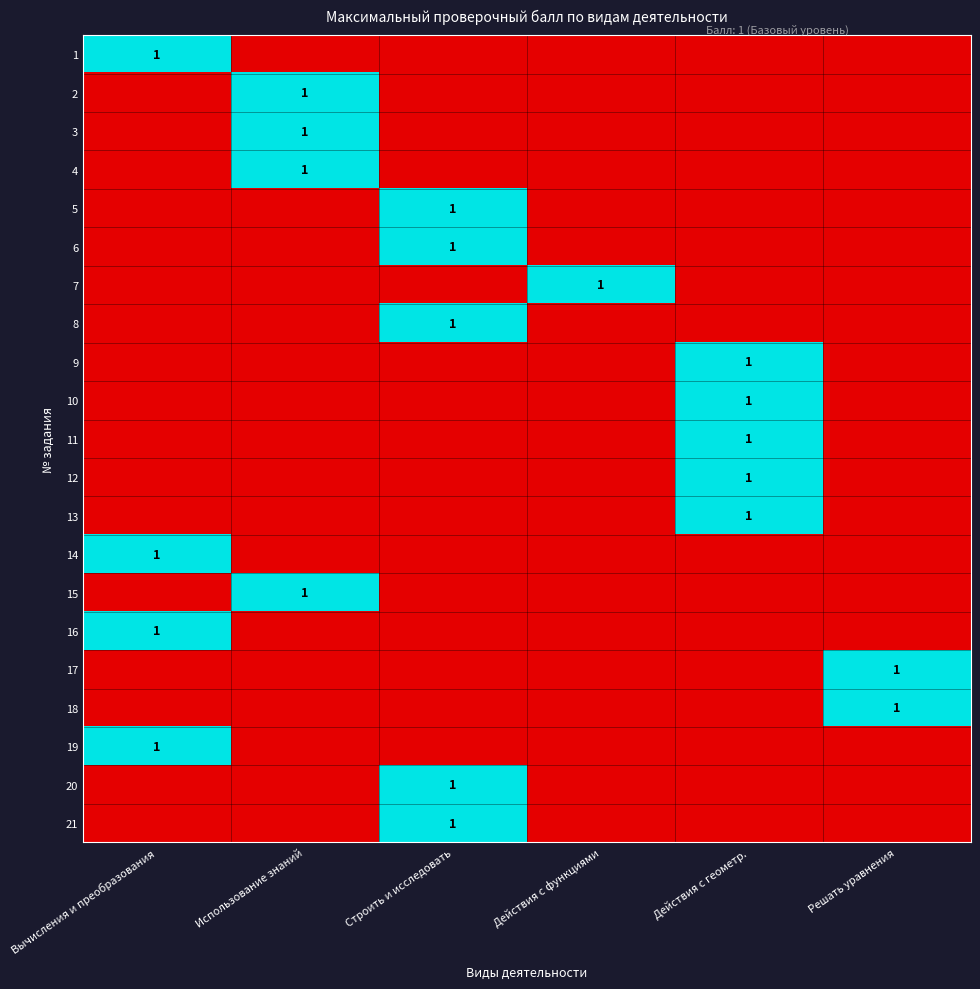

The 2 series shows 1 at Использование знаний. True or false?

True